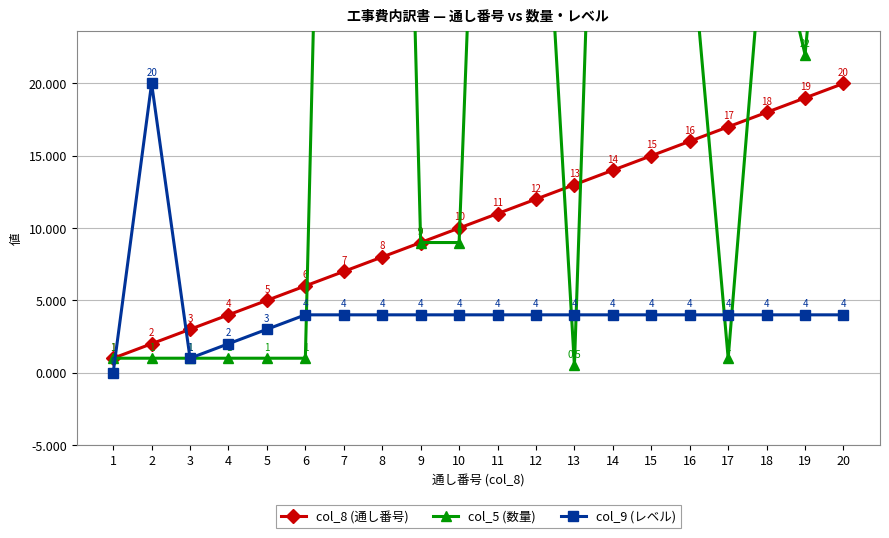

Reading left to right, what are all the values shown in this chart?

col_8 (通し番号): 1.0	2.0	3.0	4.0	5.0	6.0	7.0	8.0	9.0	10.0	11.0	12.0	13.0	14.0	15.0	16.0	17.0	18.0	19.0	20.0
col_5 (数量): 1.0	1.0	1.0	1.0	1.0	1.0	110.6	110.6	9.0	9.0	78.6	46.0	0.5	79.0	31.2	31.2	1.0	33.4	22.0	50.0
col_9 (レベル): 0.0	20.0	1.0	2.0	3.0	4.0	4.0	4.0	4.0	4.0	4.0	4.0	4.0	4.0	4.0	4.0	4.0	4.0	4.0	4.0